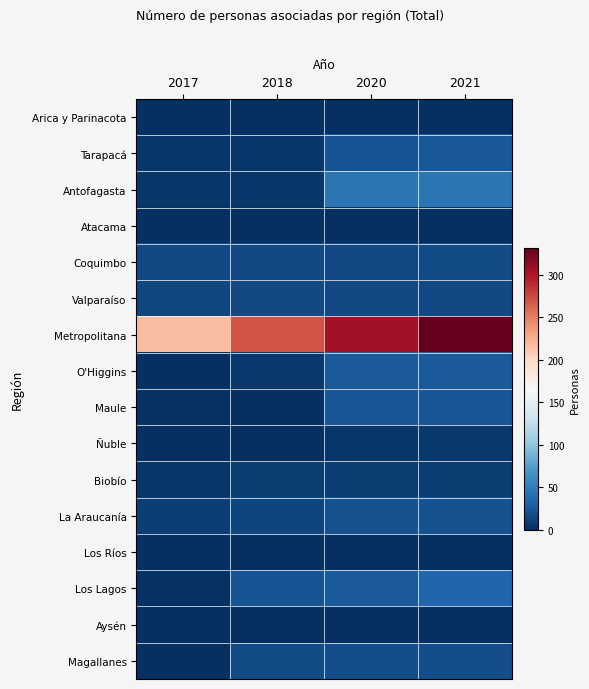

Reading left to right, transcribe all the data shown in this chart.

Arica y Parinacota: 2017=1	2018=1	2020=1	2021=1
Tarapacá: 2017=5	2018=5	2020=23	2021=25
Antofagasta: 2017=4	2018=4	2020=44	2021=44
Atacama: 2017=1	2018=1	2020=1	2021=1
Coquimbo: 2017=16	2018=16	2020=16	2021=17
Valparaíso: 2017=15	2018=16	2020=16	2021=16
Metropolitana: 2017=217	2018=270	2020=305	2021=331
O'Higgins: 2017=0	2018=6	2020=27	2021=27
Maule: 2017=2	2018=0	2020=24	2021=24
Ñuble: 2017=0	2018=0	2020=4	2021=6
Biobío: 2017=5	2018=9	2020=9	2021=9
La Araucanía: 2017=10	2018=13	2020=21	2021=21
Los Ríos: 2017=0	2018=0	2020=0	2021=0
Los Lagos: 2017=2	2018=22	2020=27	2021=34
Aysén: 2017=0	2018=0	2020=0	2021=0
Magallanes: 2017=0	2018=18	2020=19	2021=19